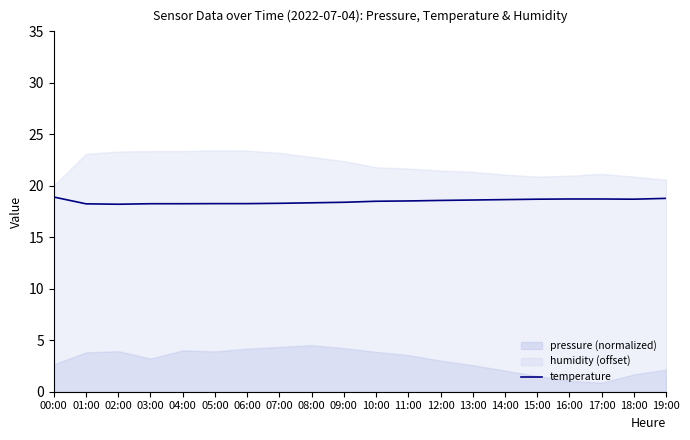

Reading left to right, extract all data points from this chart.

18.9	18.2	18.2	18.3	18.3	18.3	18.3	18.3	18.4	18.4	18.5	18.5	18.6	18.6	18.7	18.7	18.7	18.7	18.7	18.8